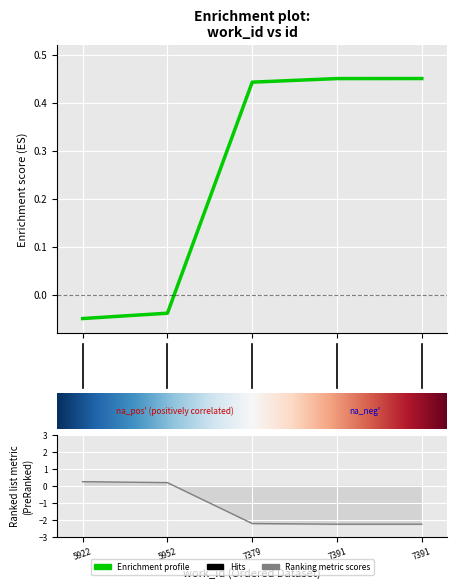

Between 1 and 4, which is larger?

4